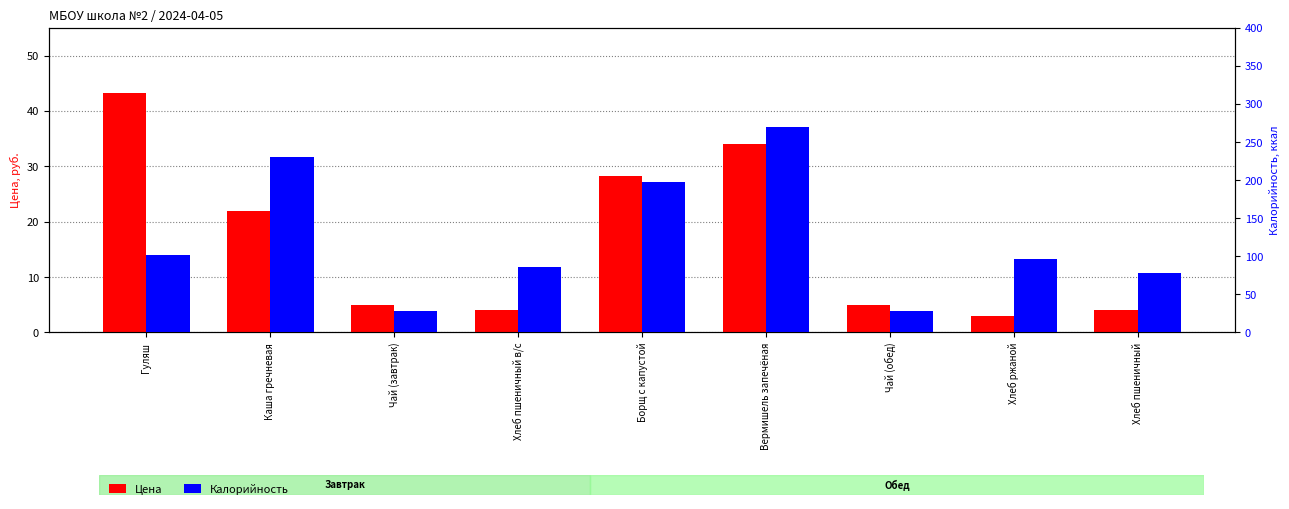

Rank the series by their maximum value, from highest to lowest.

Калорийность, Цена